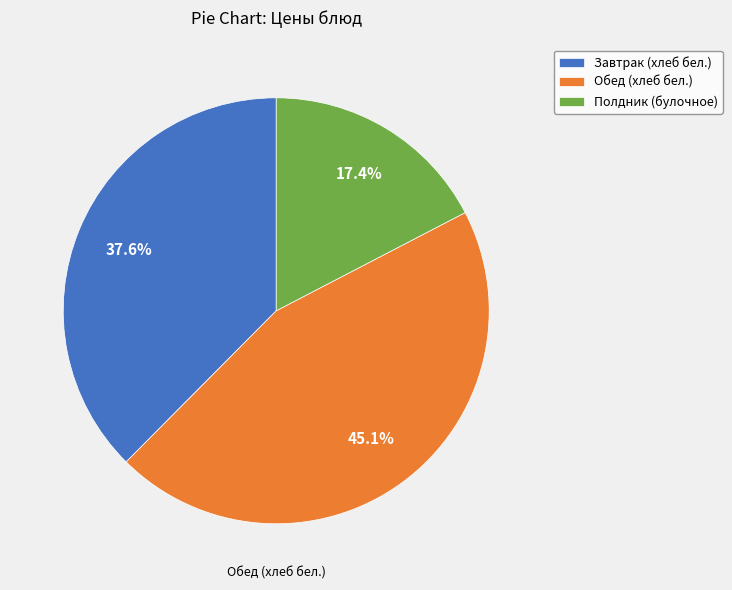

True or false: Завтрак (хлеб бел.) accounts for 49% of the total.

False